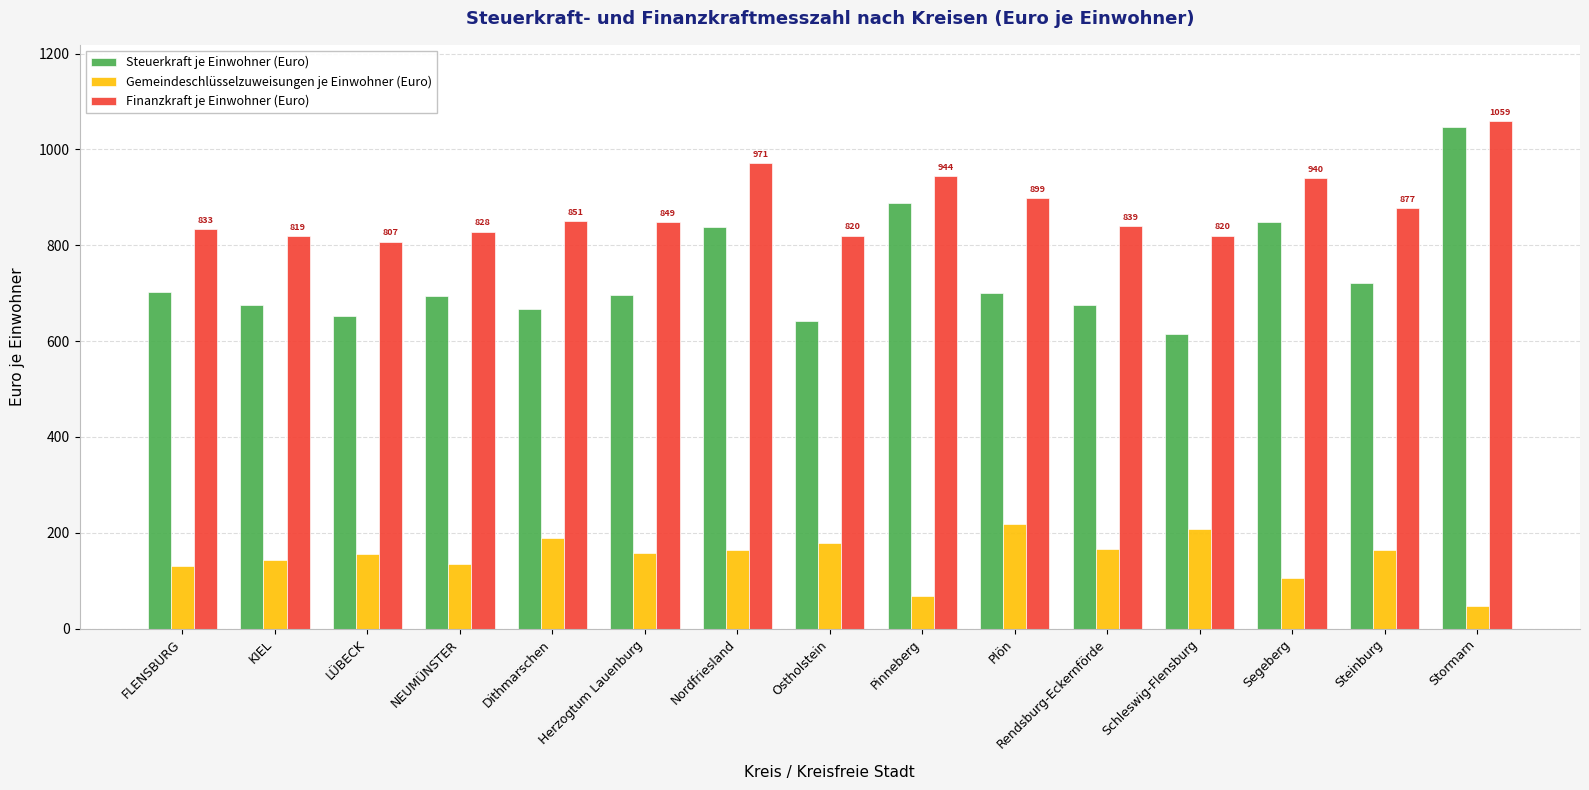

Rank the series by their average value, from highest to lowest.

Finanzkraft je Einwohner (Euro), Steuerkraft je Einwohner (Euro), Gemeindeschlüsselzuweisungen je Einwohner (Euro)